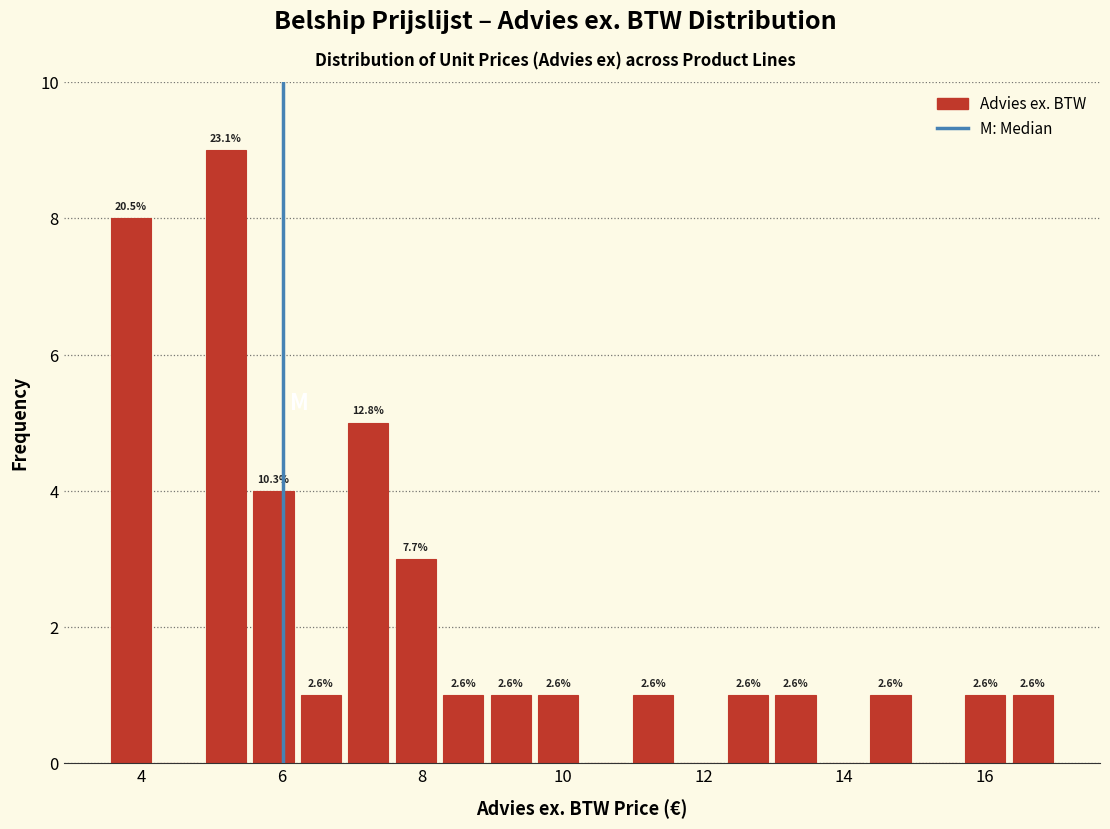

Read against the x-axis, roughly where is the centre of the tallest bar?

5.2